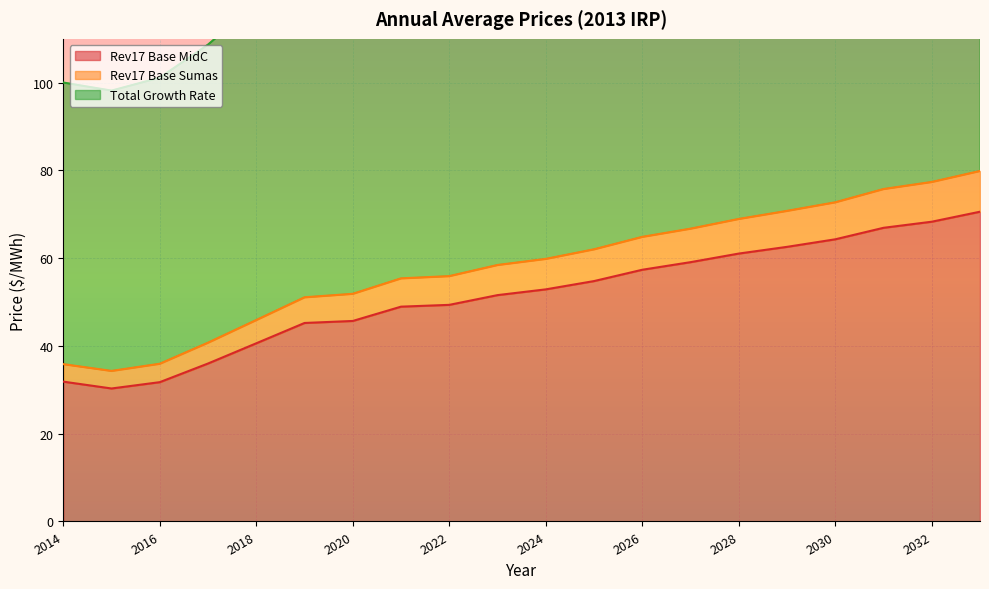

The value of Rev17 Base Sumas at 2028 is 103.6. True or false?

False